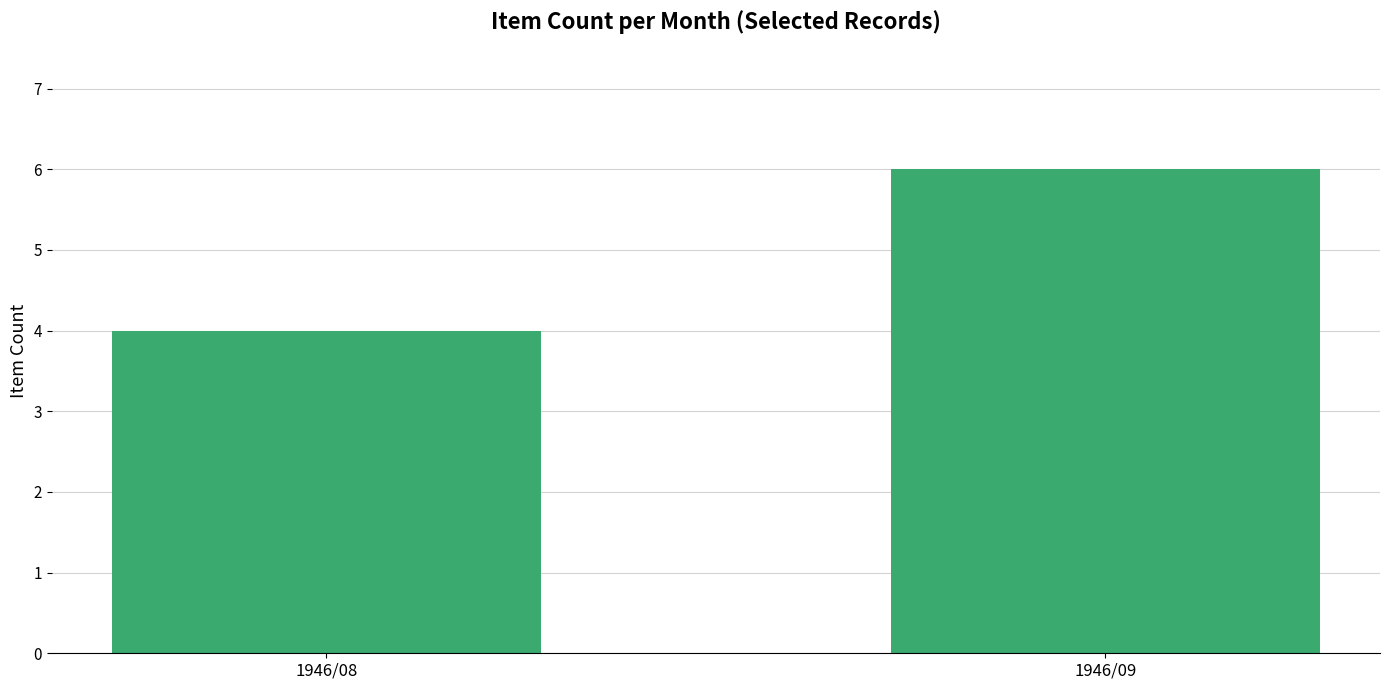

What is the difference between the maximum and minimum values?

2